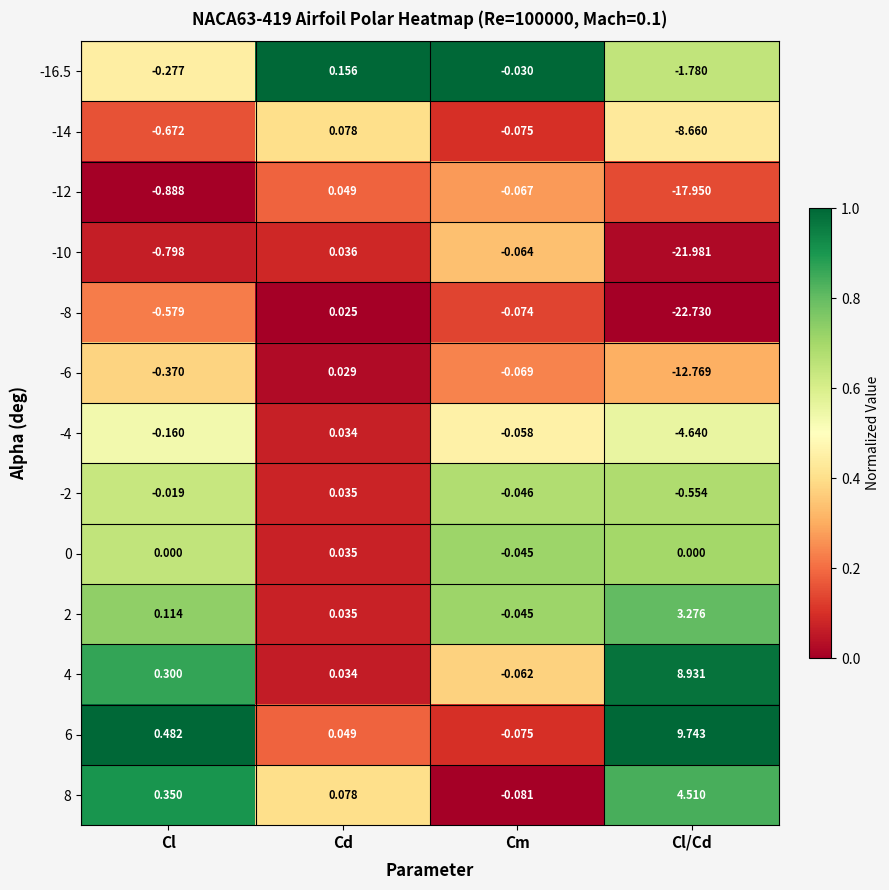

Between Cm and Cl/Cd, which series saw the biggest shift?

-8